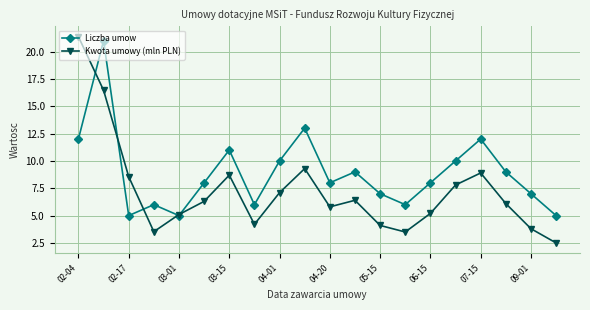

True or false: Liczba umow has more than 0 interior local peaks.

True